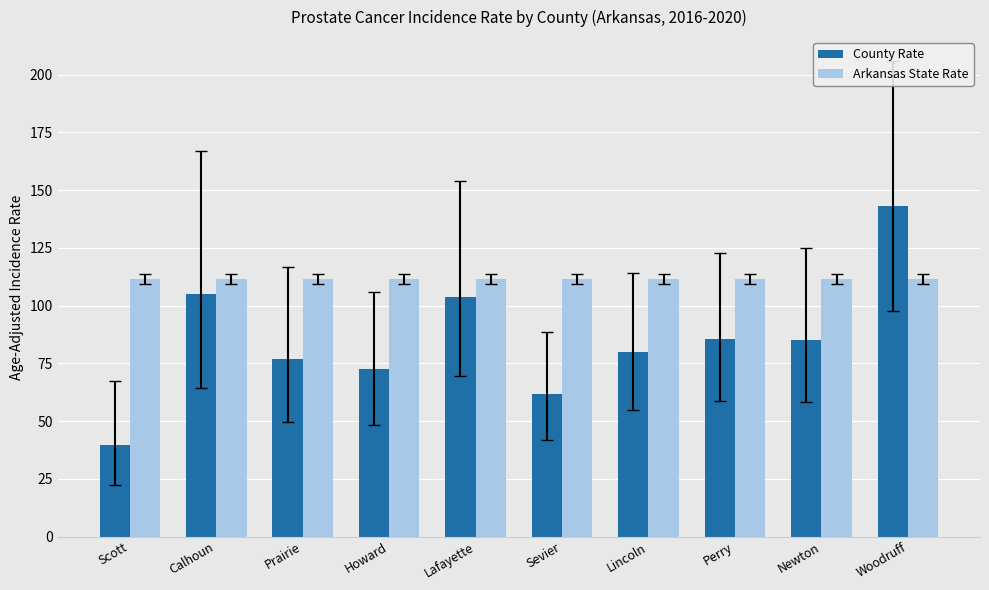

At how many categories does at least one series exceed 53?

10